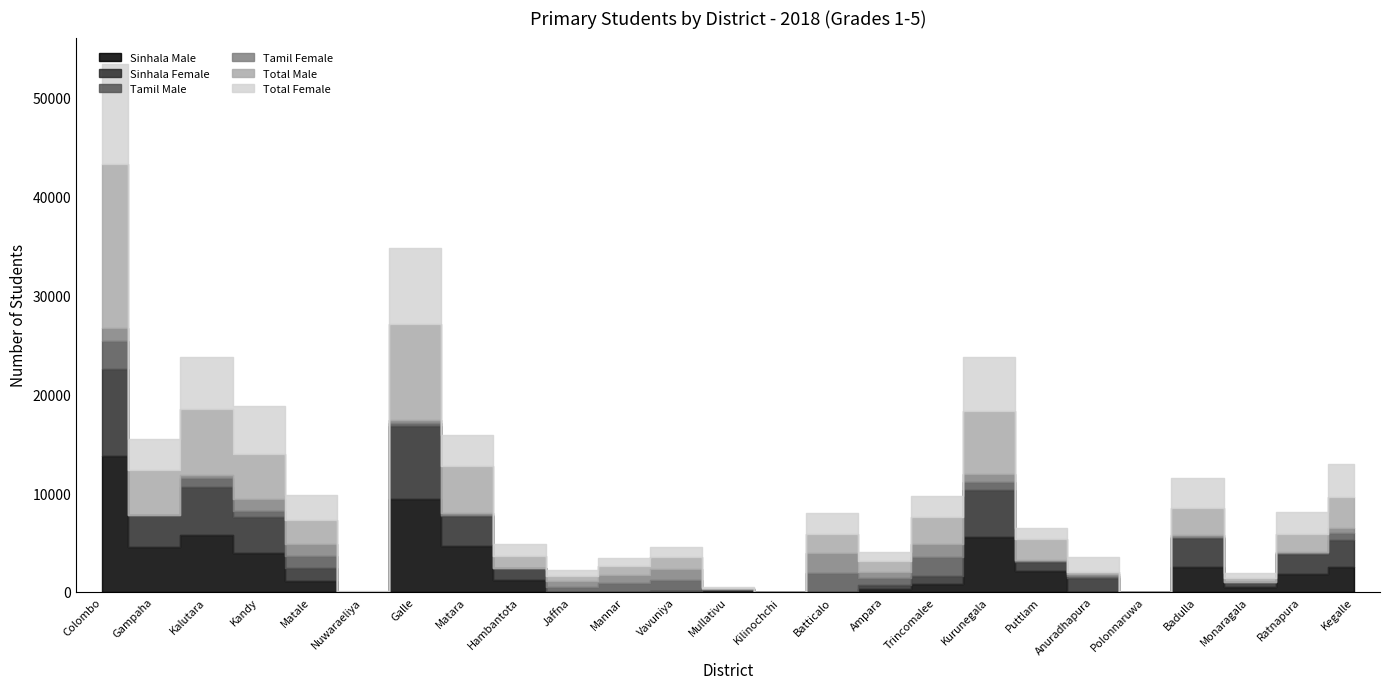

In Sinhala Female, how many points are higher than both neighbors (excluding endpoints)?

6